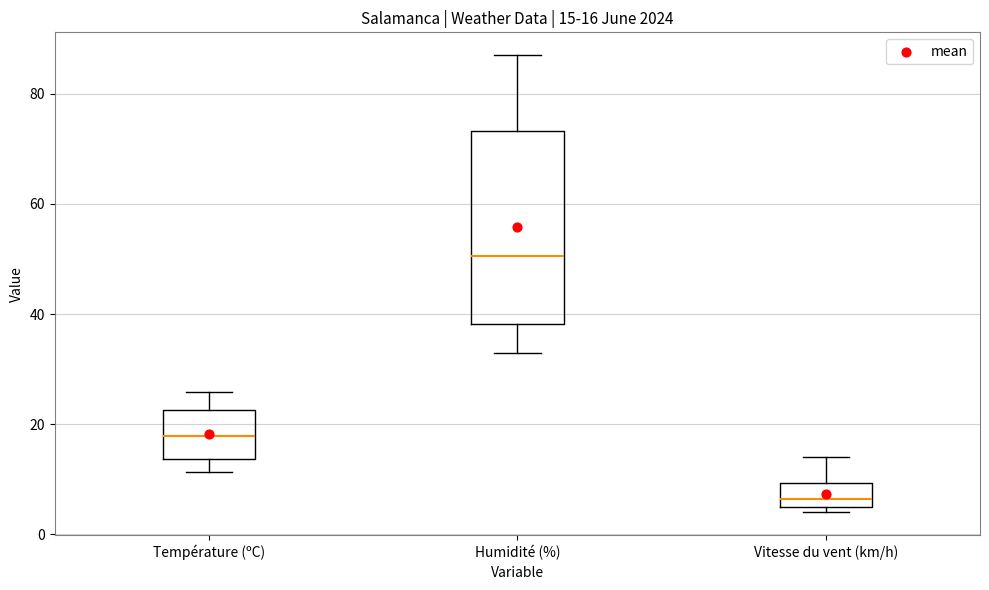

Which box is the tallest, from its lower edge to its upper edge?

Humidité (%)